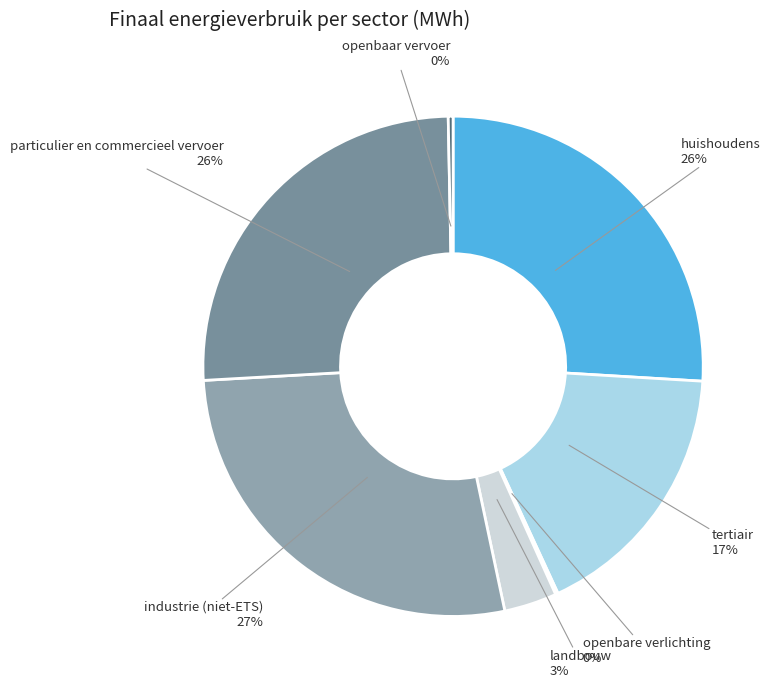

To the nearest percent, what portion does particulier en commercieel vervoer represent?

26%